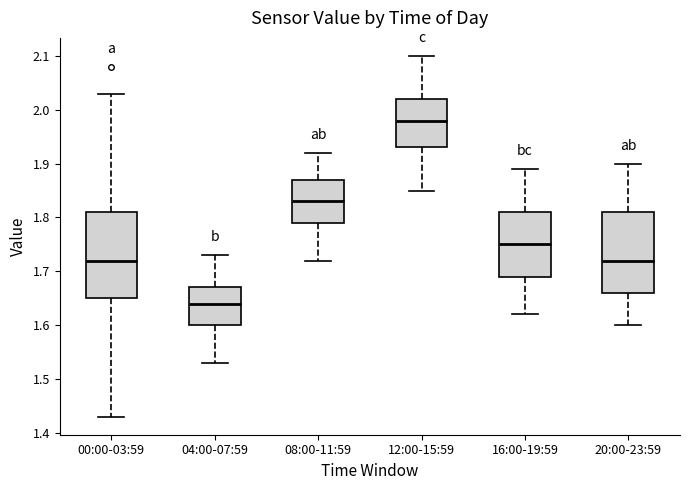

Which box is the tallest, from its lower edge to its upper edge?

00:00-03:59